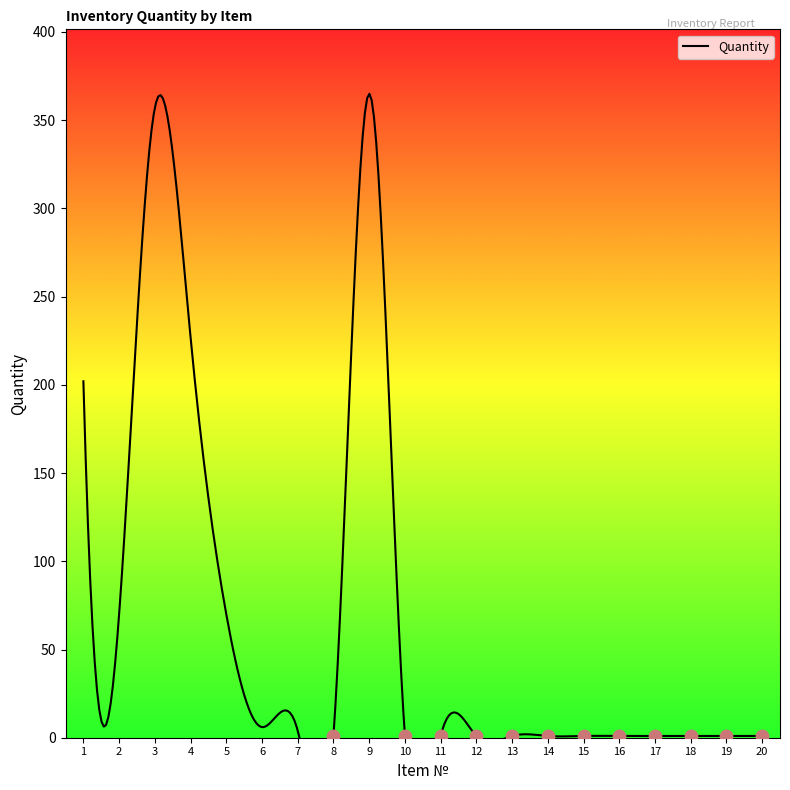

What is the change in value from 9 to 18?

-364